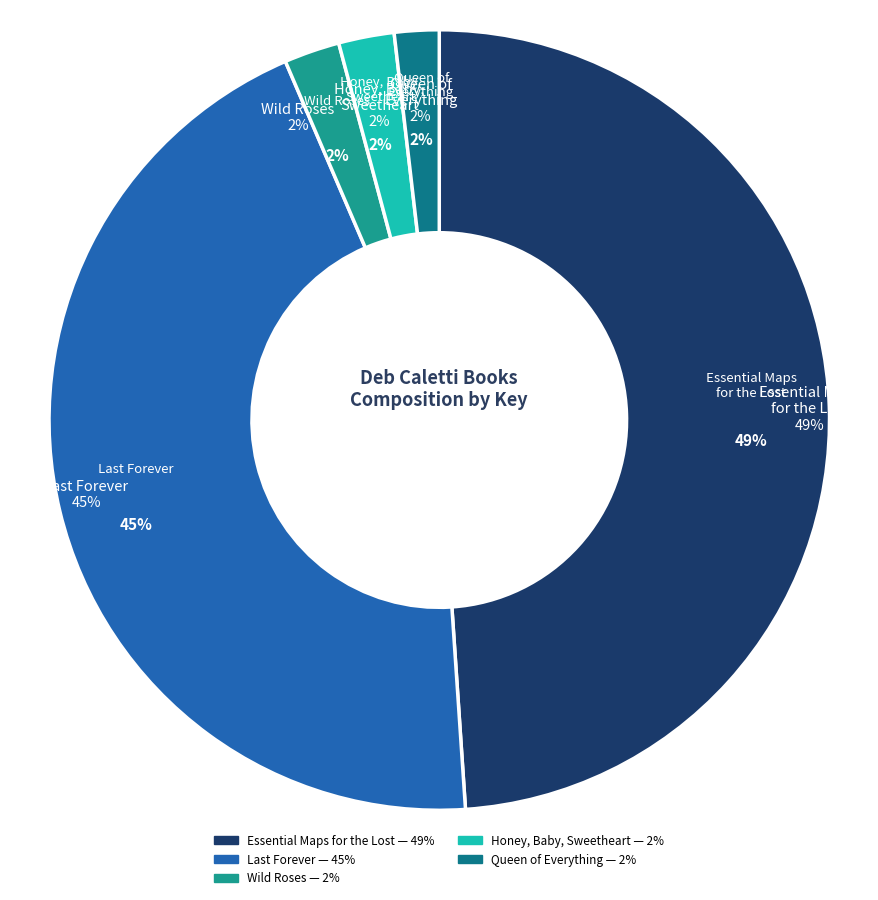

What percentage is the Honey, Baby,
Sweetheart slice, to the nearest percent?

2%